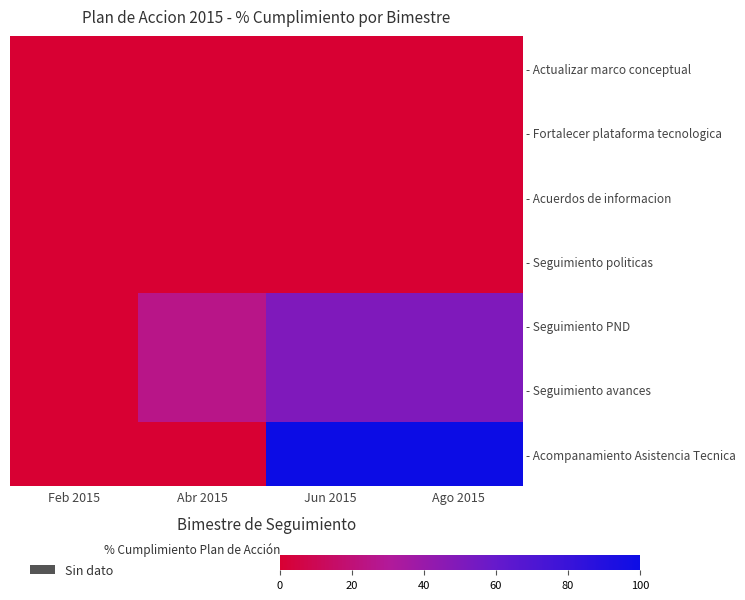

List the series in order of their peak value, highest first.

- Acompanamiento Asistencia Tecnica, - Seguimiento PND, - Seguimiento avances, - Actualizar marco conceptual, - Fortalecer plataforma tecnologica, - Acuerdos de informacion, - Seguimiento politicas